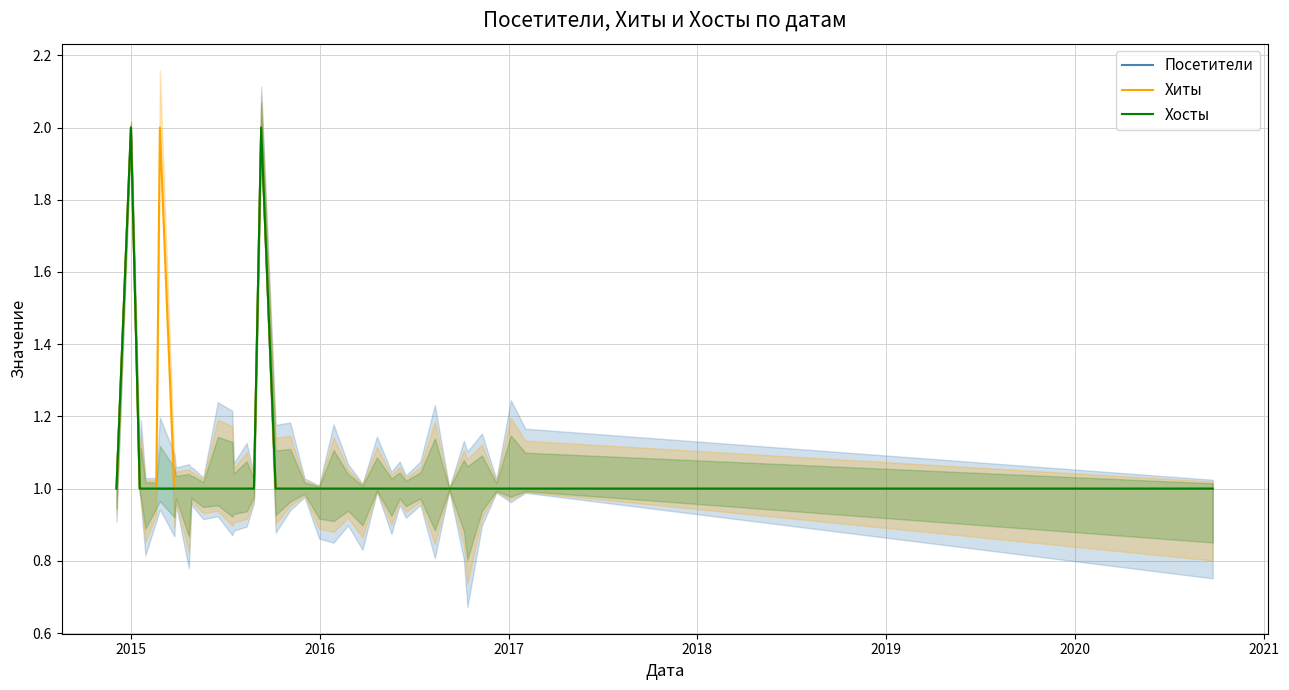

The Хиты series shows 1 at 39. True or false?

False